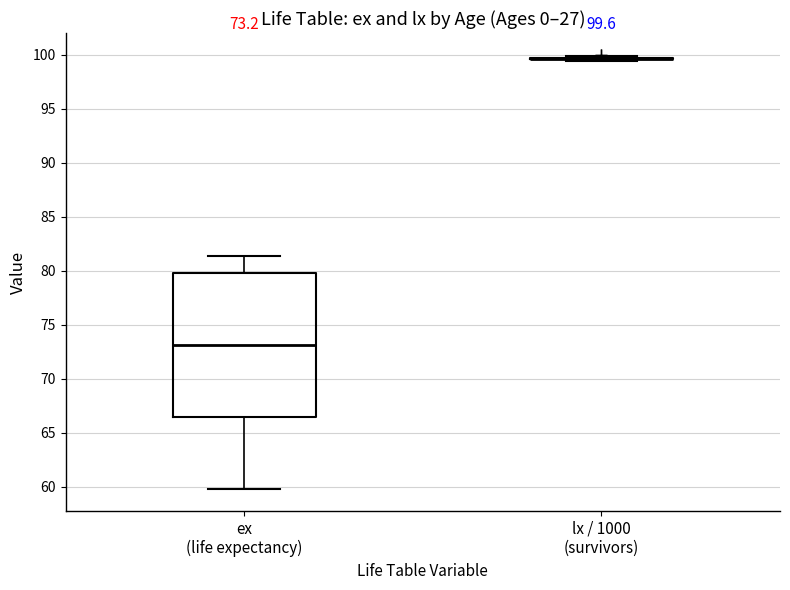

Which box is the tallest, from its lower edge to its upper edge?

ex (life expectancy)